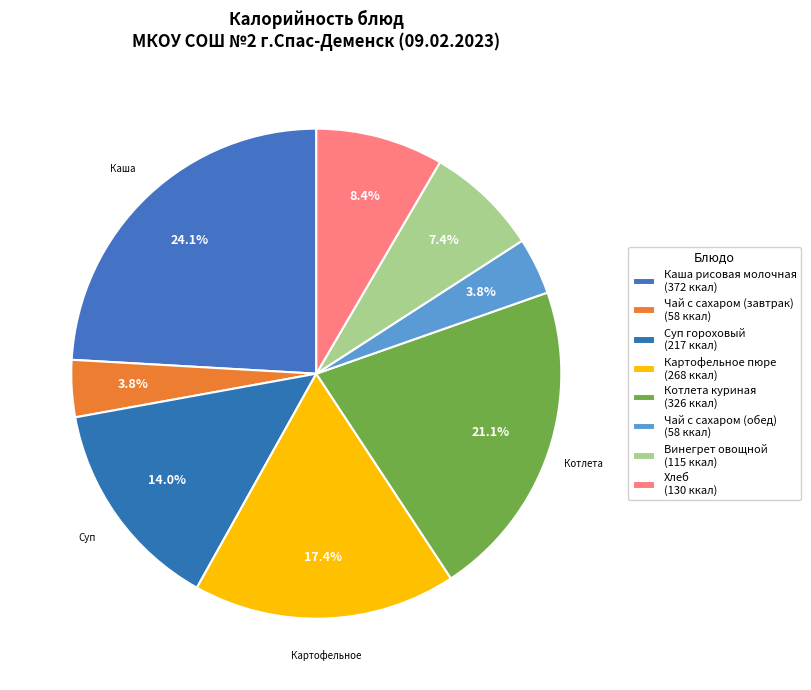

What is the ratio of the value at Картофельное пюре to the value at Винегрет овощной?

2.3